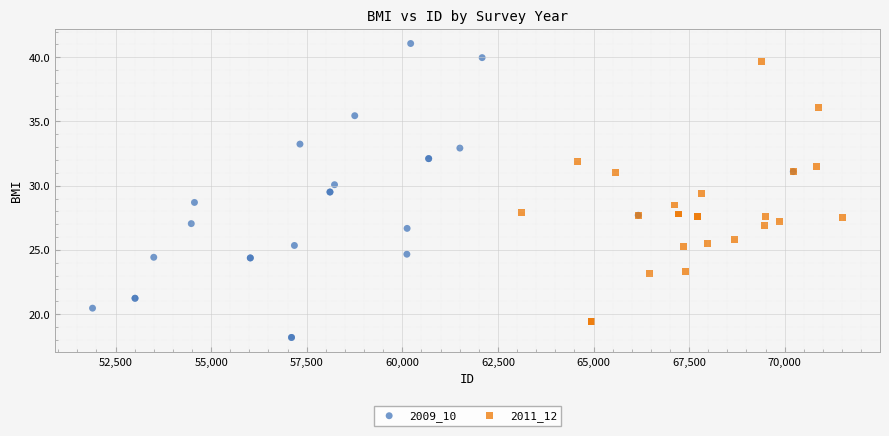

Which series reaches the maximum Y coordinate?

2009_10